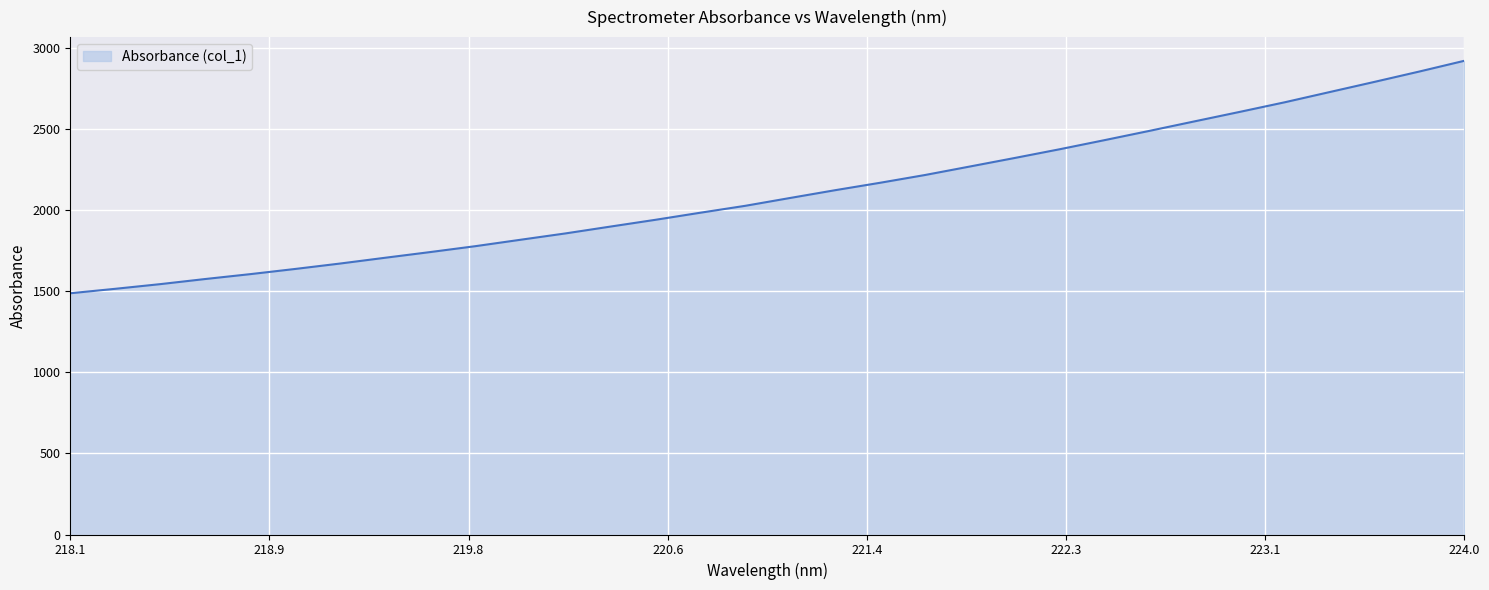

What is the average value?

2107.2